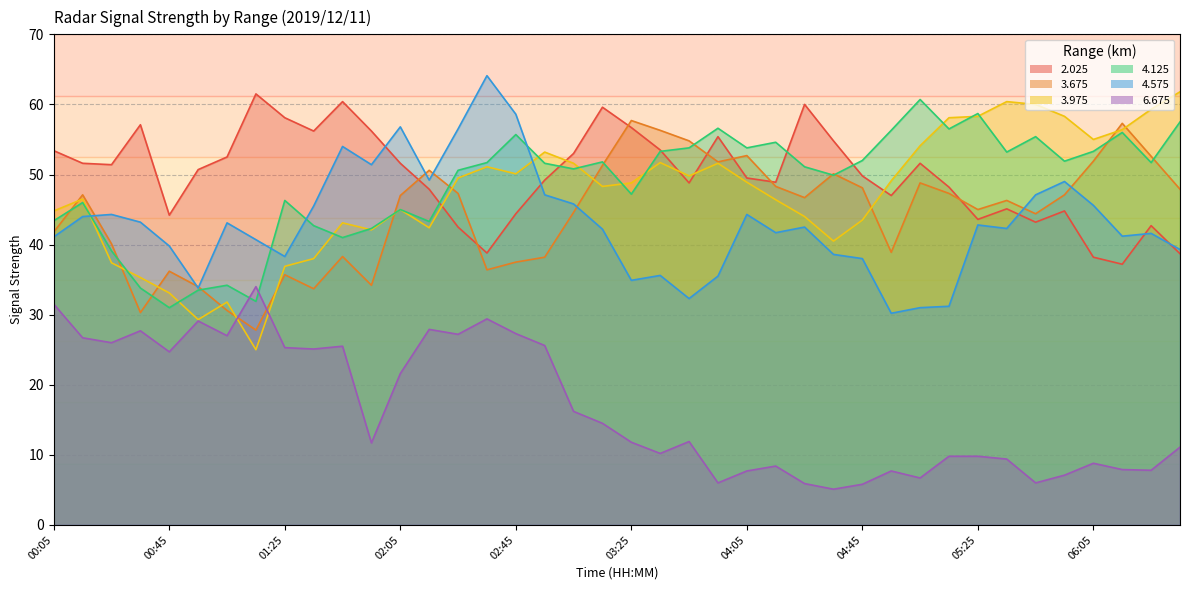

The 3.675 series shows 46.9 at 01:25. True or false?

False